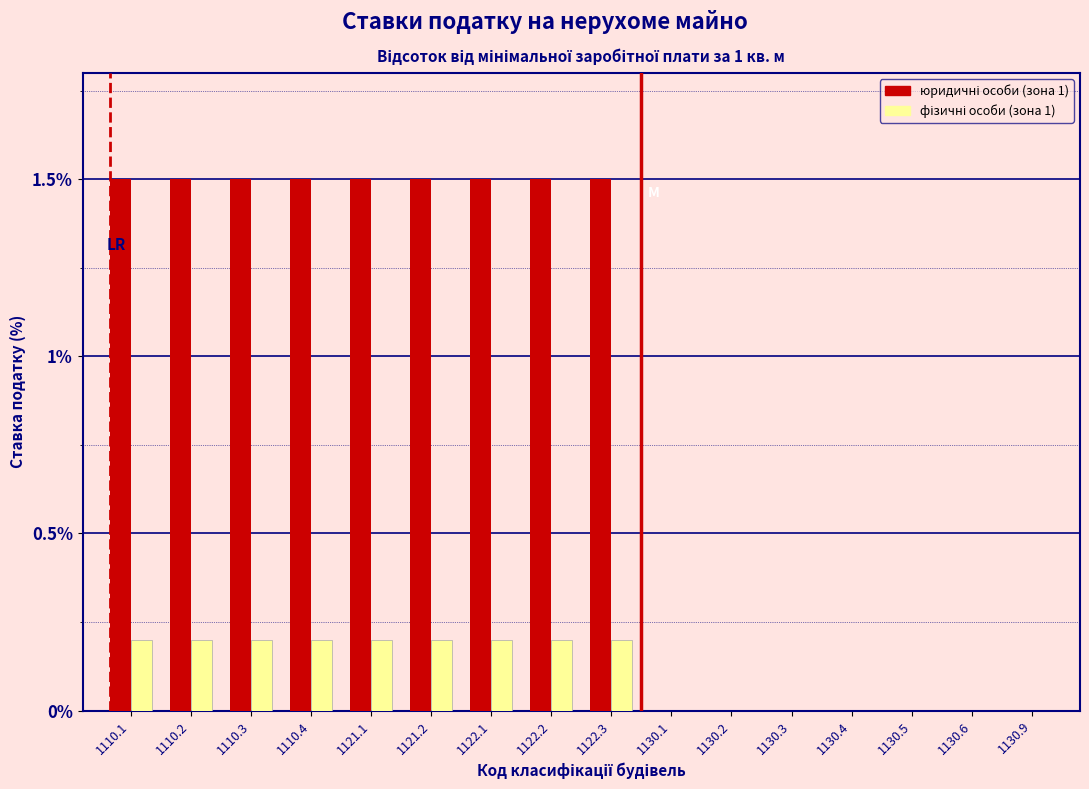

What is the maximum value shown in the chart?

1.5